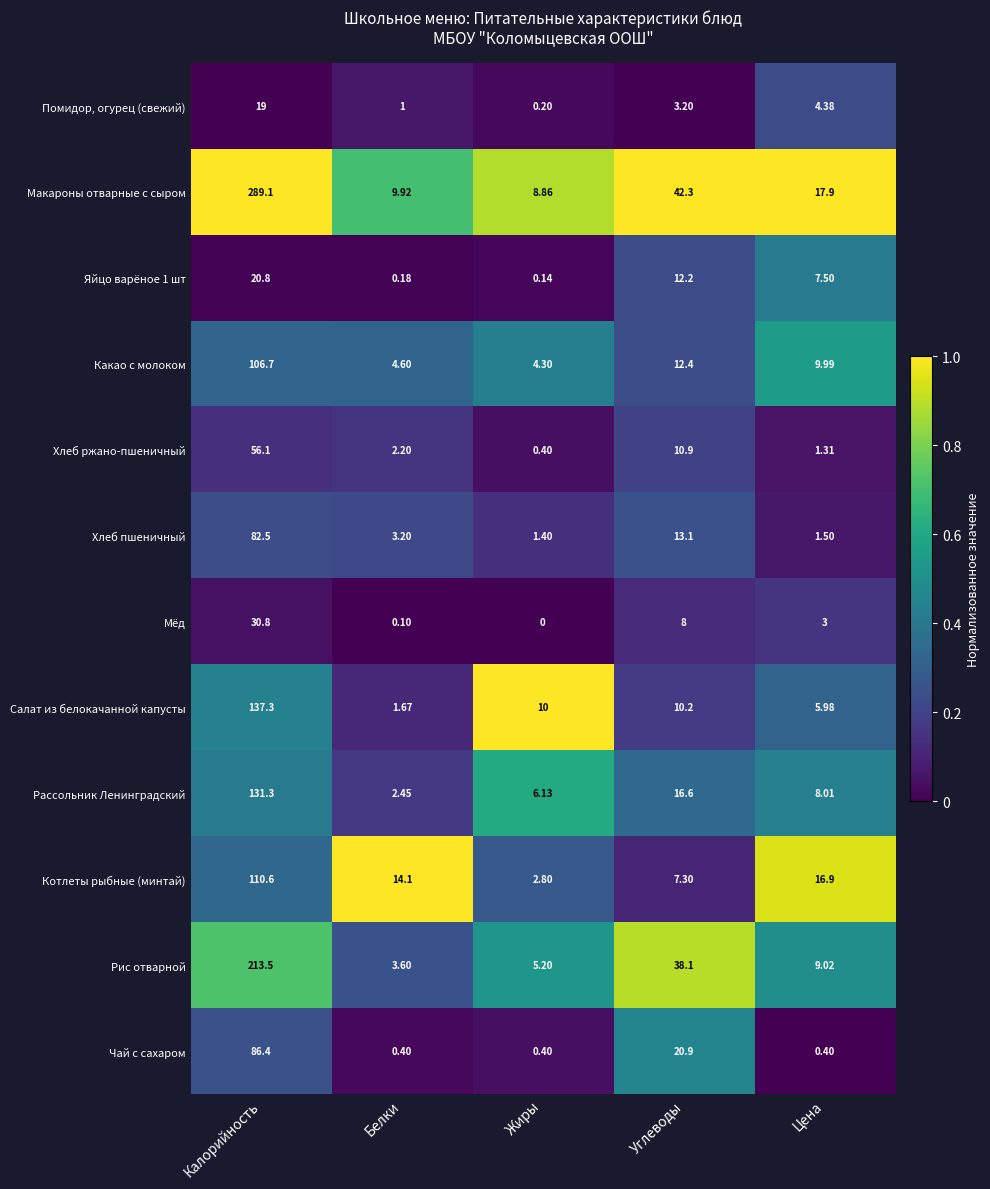

Which series changed the most between Калорийность and Белки?

Макароны отварные с сыром